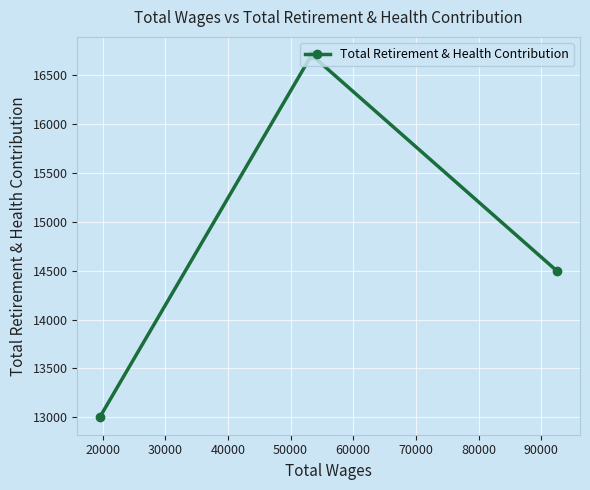

Count the values in the range 13008 to 16702.

3